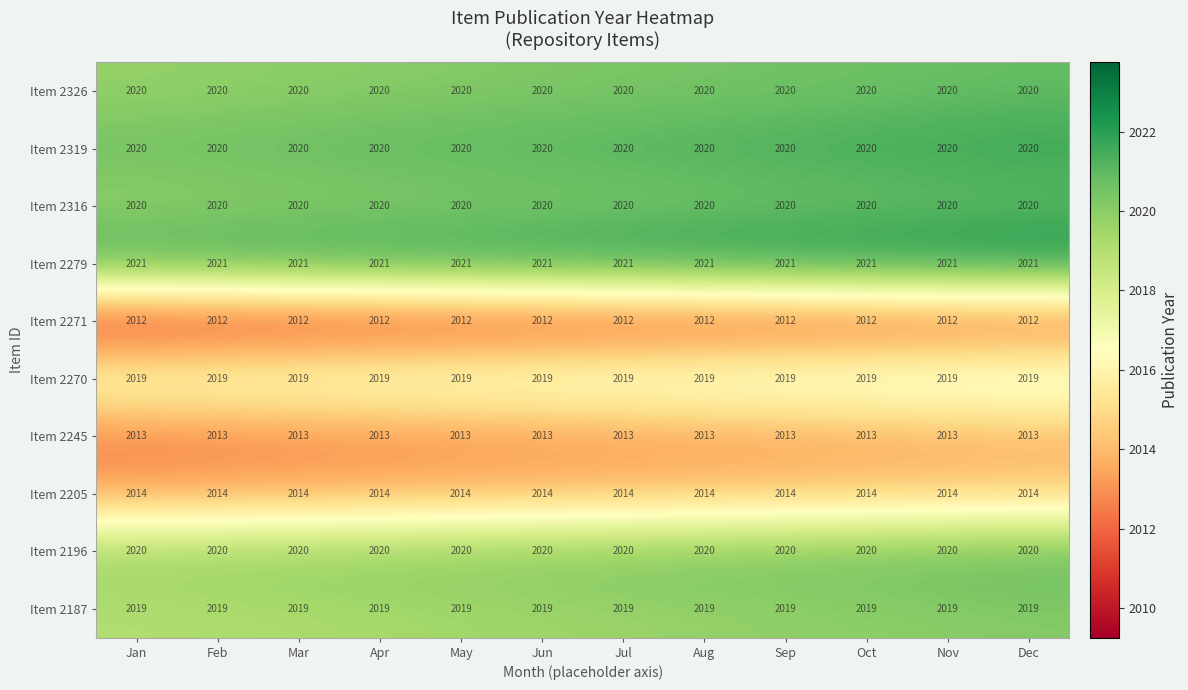

Which series has the largest total across all categories?

Item 2279